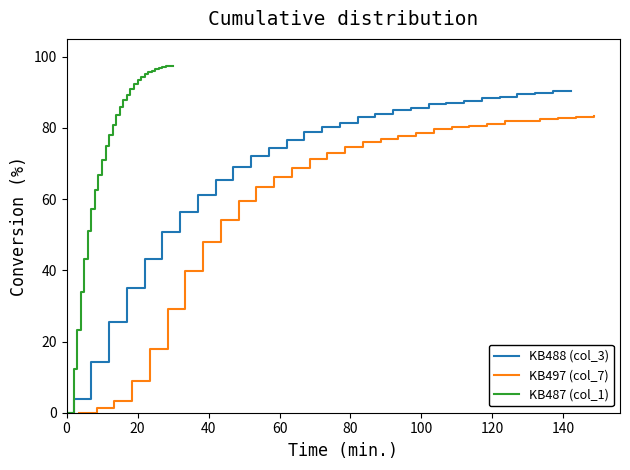

Rank the series by their maximum value, from lowest to highest.

KB497 (col_7), KB488 (col_3), KB487 (col_1)